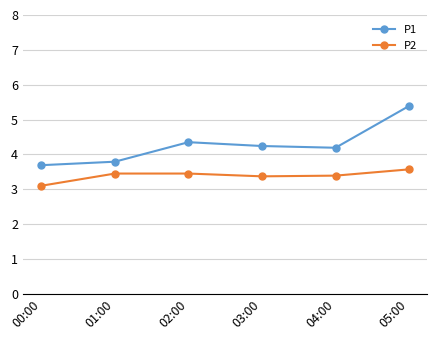

True or false: P2 has more than 1 points higher than both neighbors.

False